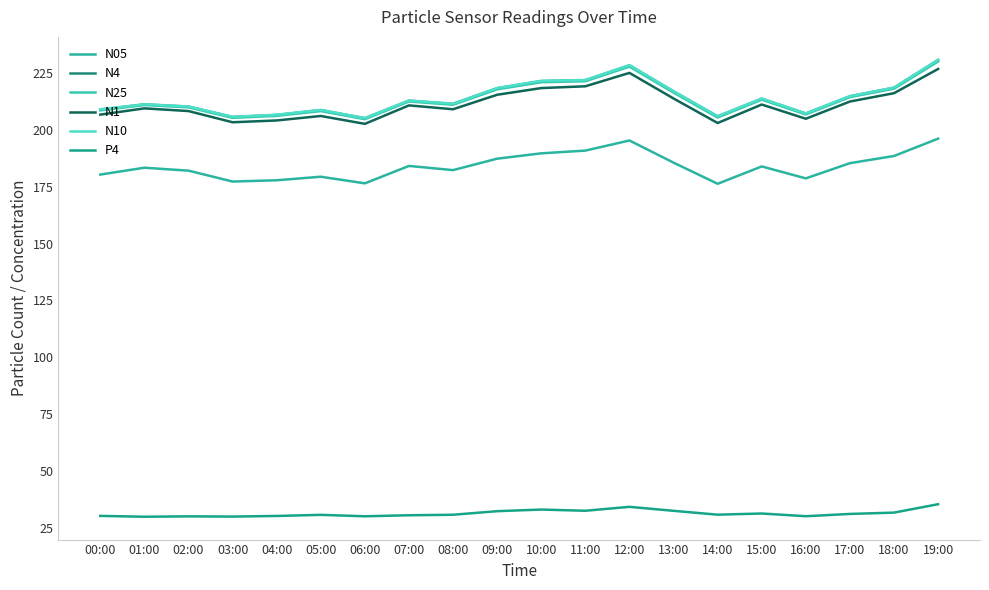

What is the sum of the N4 values at 14:00 and 01:00?

417.4